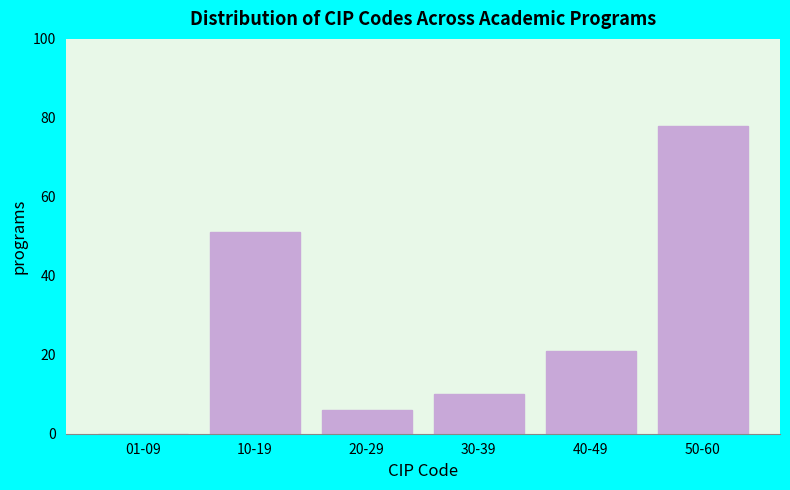

Reading left to right, transcribe all the data shown in this chart.

01-09=0	10-19=51	20-29=6	30-39=10	40-49=21	50-60=78